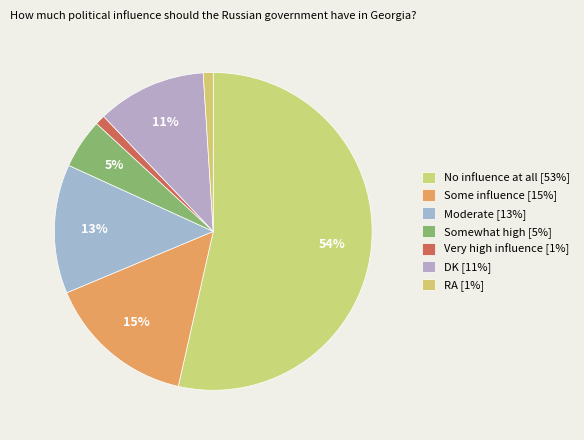

How many segments does this pie chart have?

7